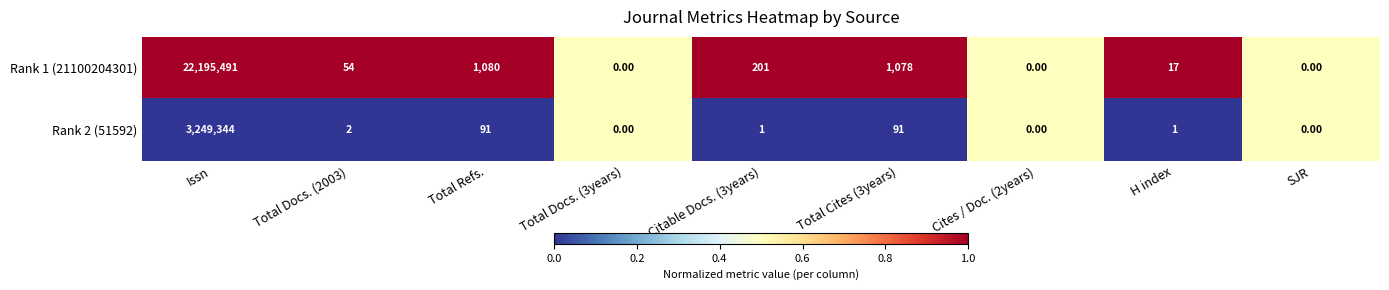

Where does the Rank 1 (21100204301) series first go above 54?

Issn